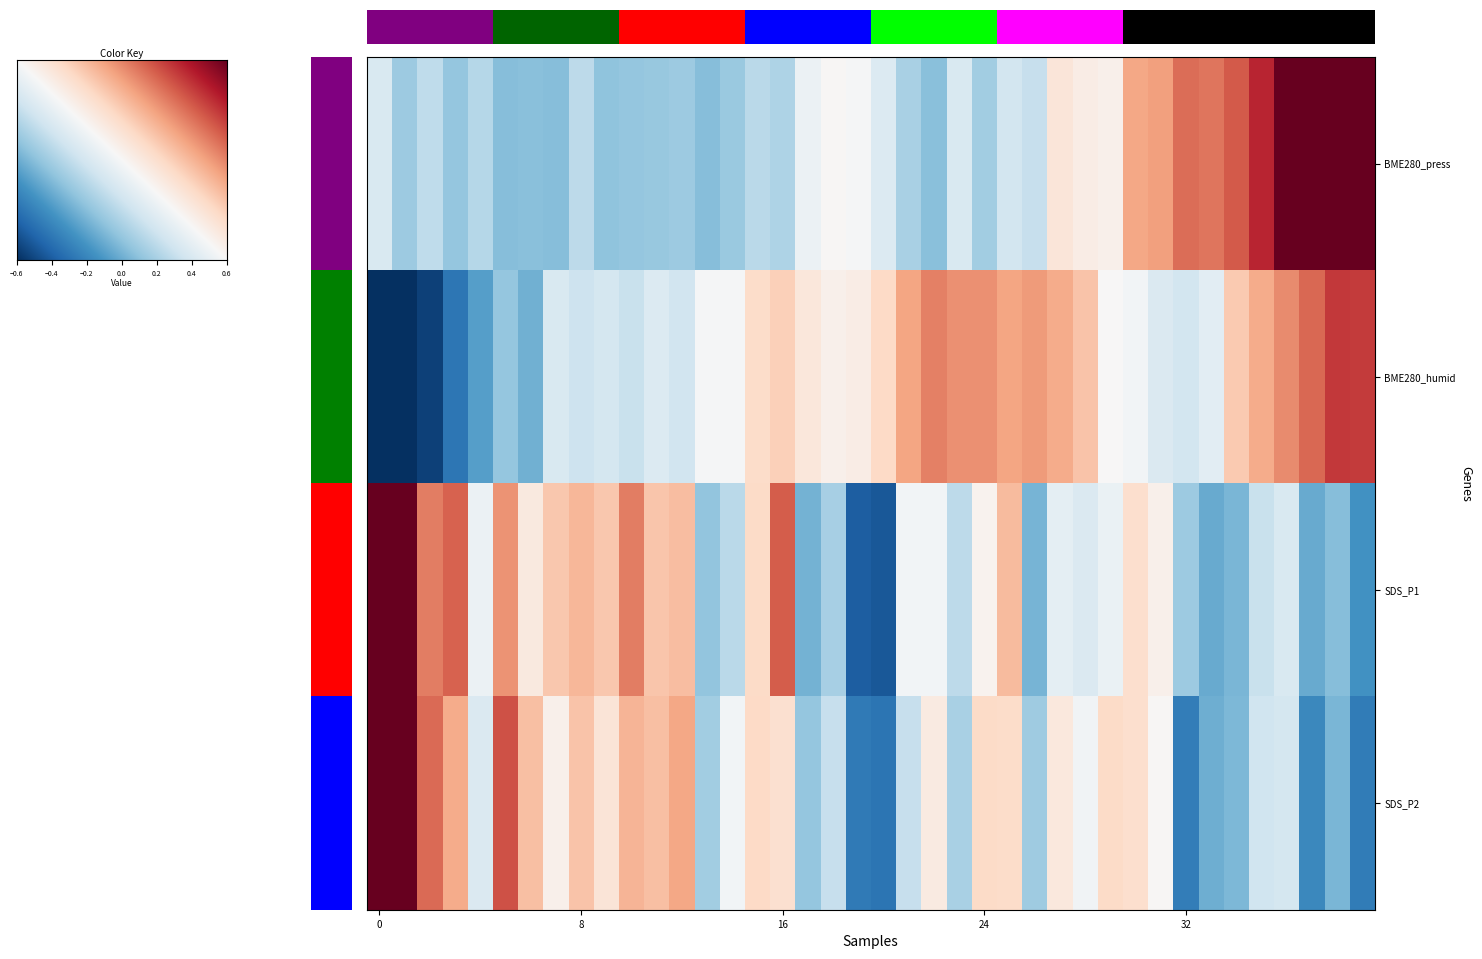

How many positive values does the BME280_pressure series have?

14